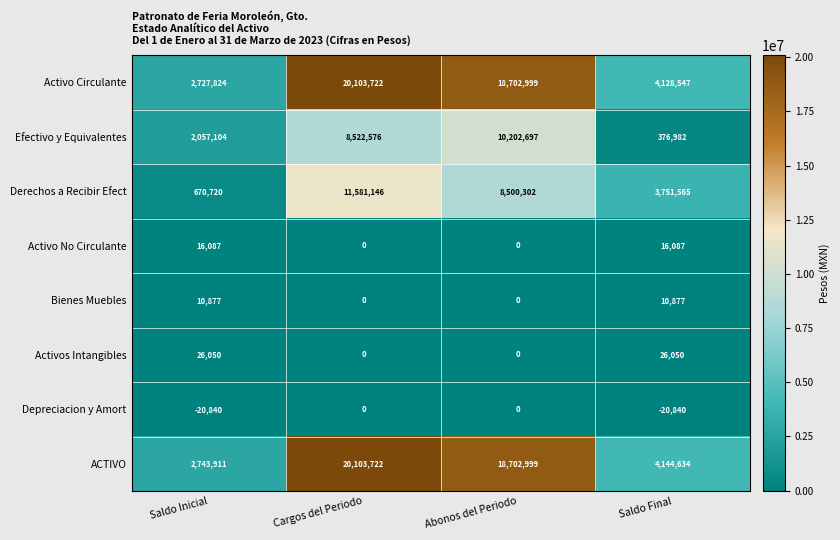

What is the total value across all series at Abonos del Periodo?

56108997